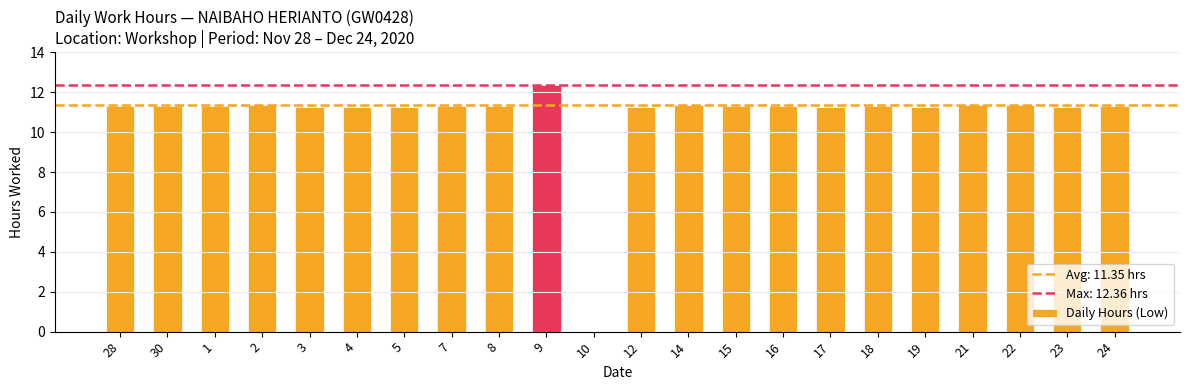

What is the change in value from 9 to 14?

-1.0